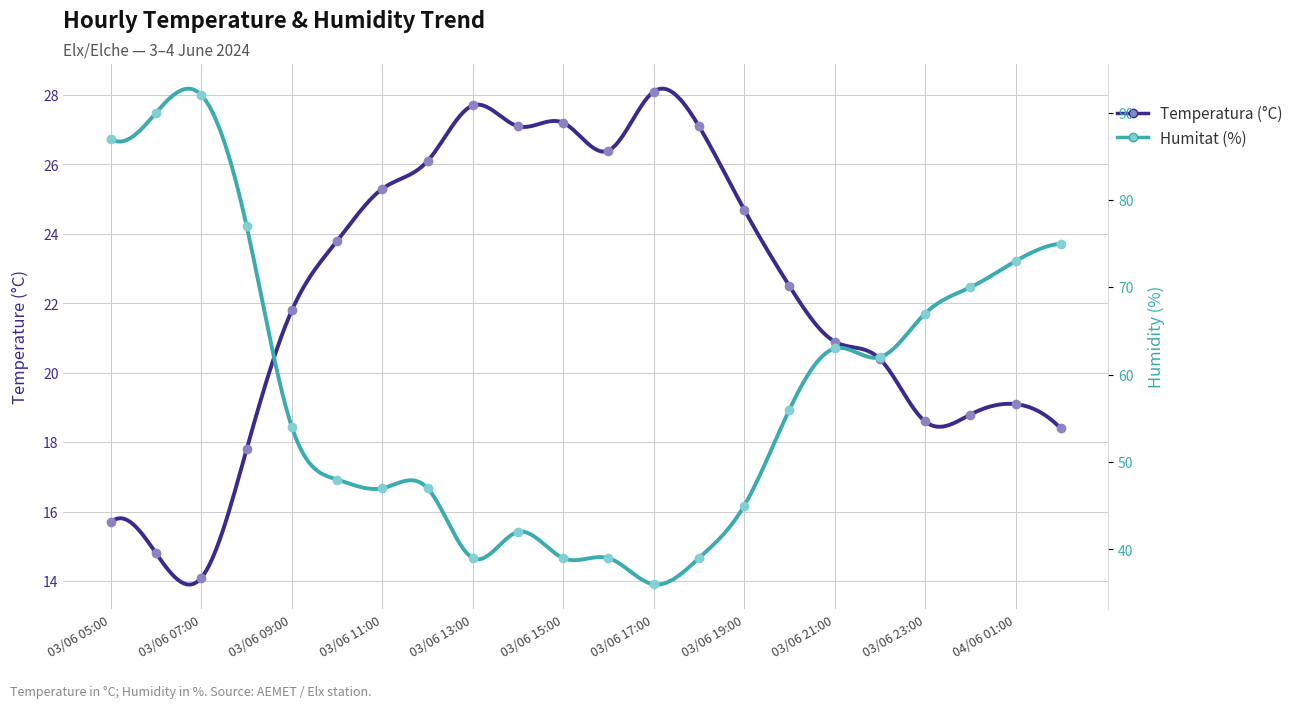

What is the spread (max minus min) of values at 03/06 17:00?

7.9